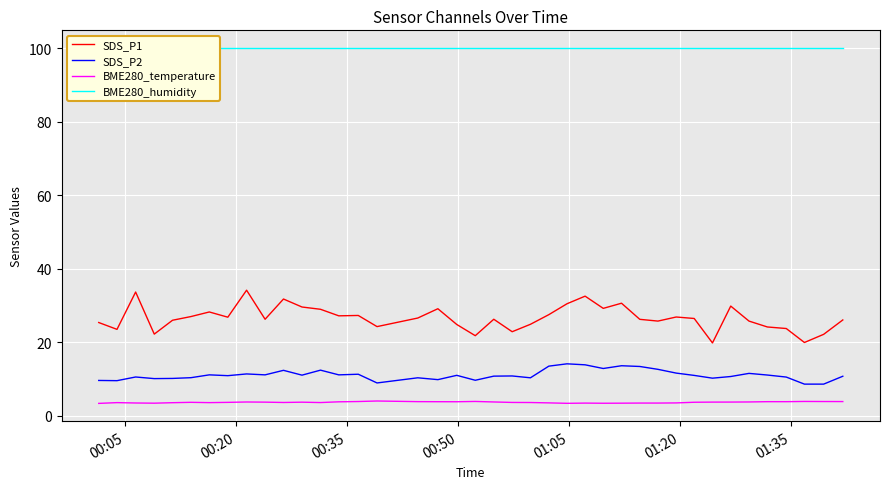

At how many categories does at least one series exceed 12?

40